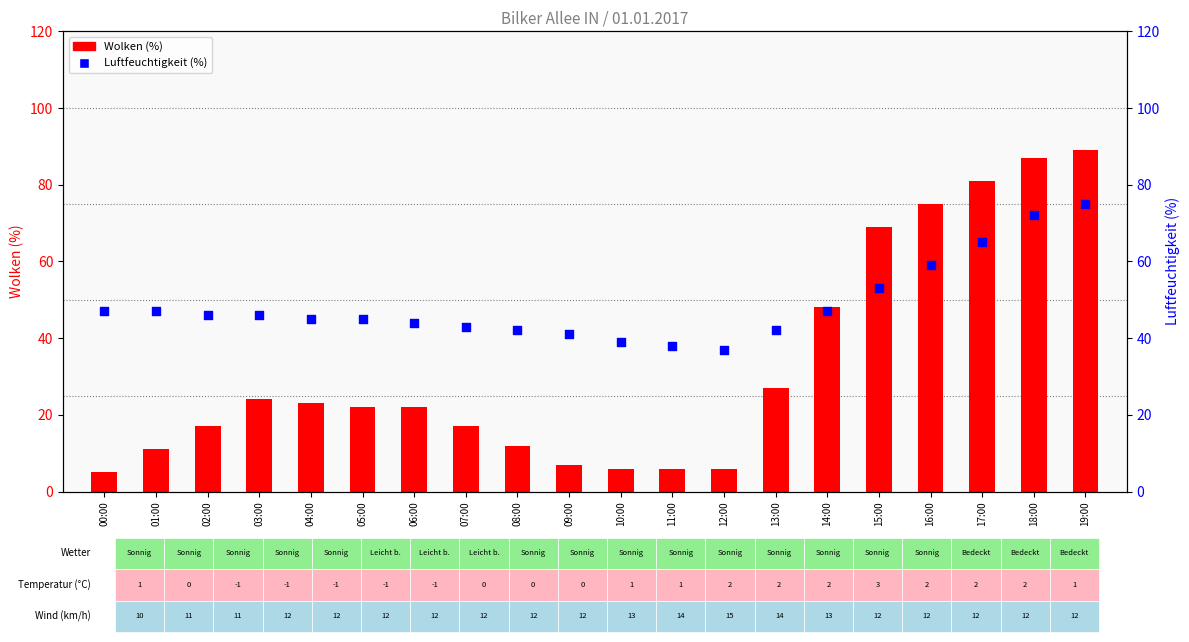

At how many categories does at least one series exceed 37?

19